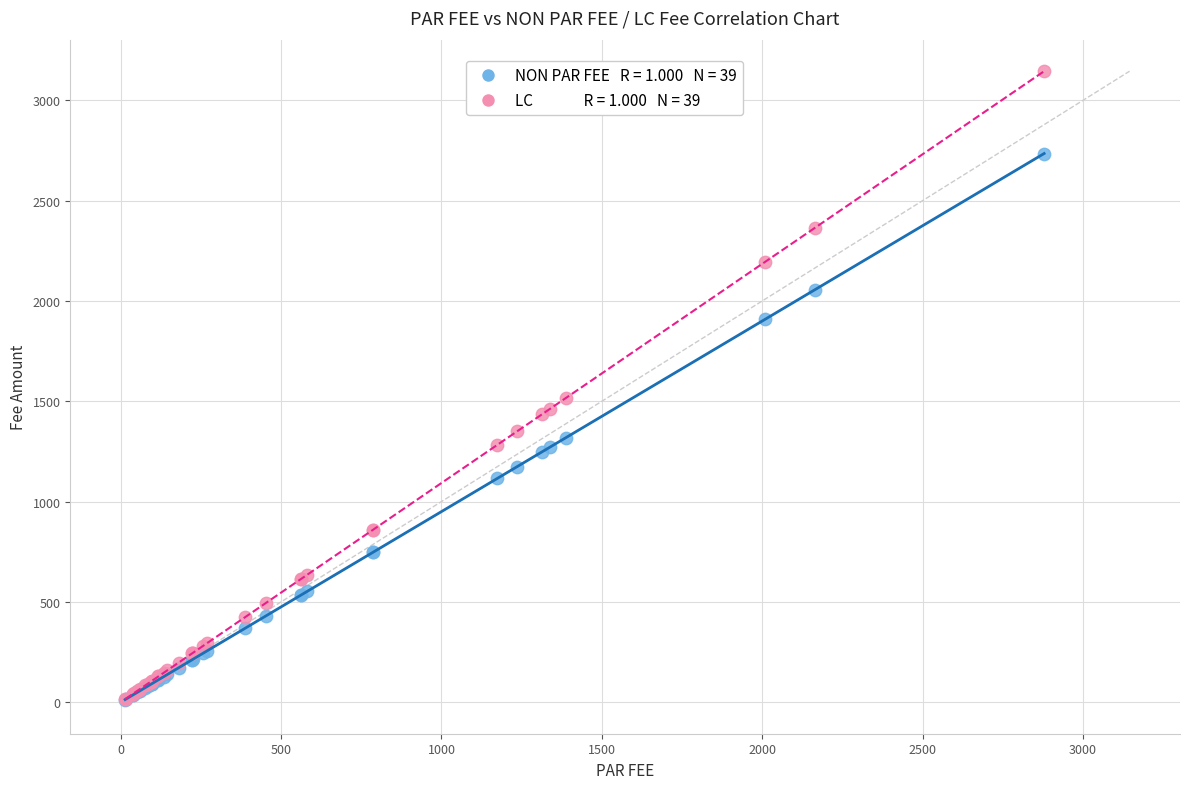

Across all series, what Y value is closest to 1579?

1516.3